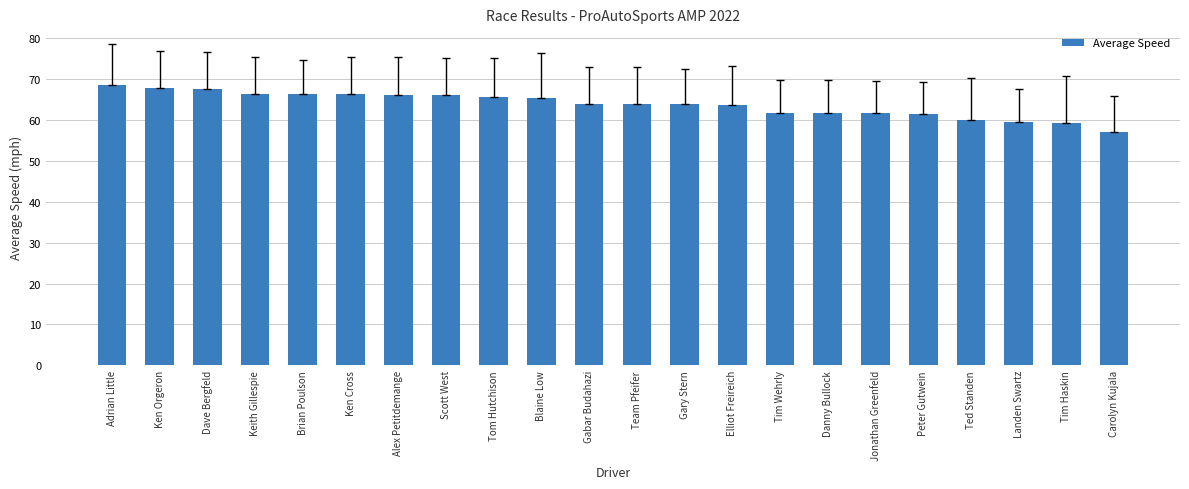

Read the value at Blaine Low.

65.2